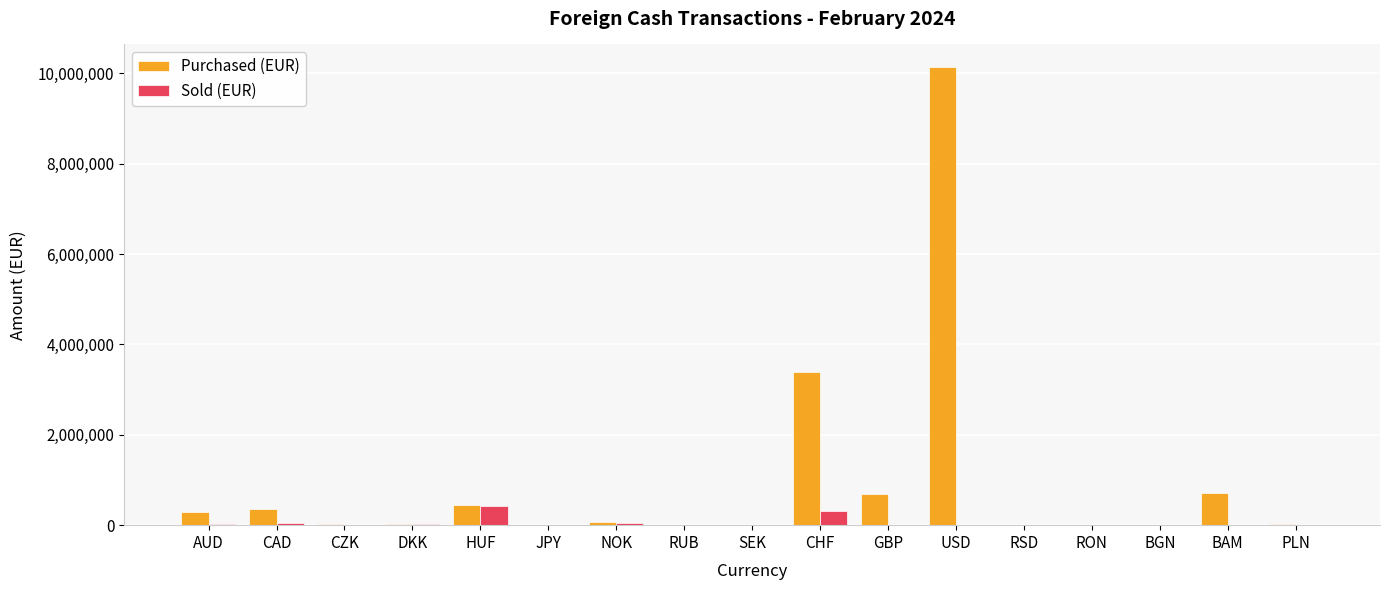

The value of Sold (EUR) at BGN is 0. True or false?

True